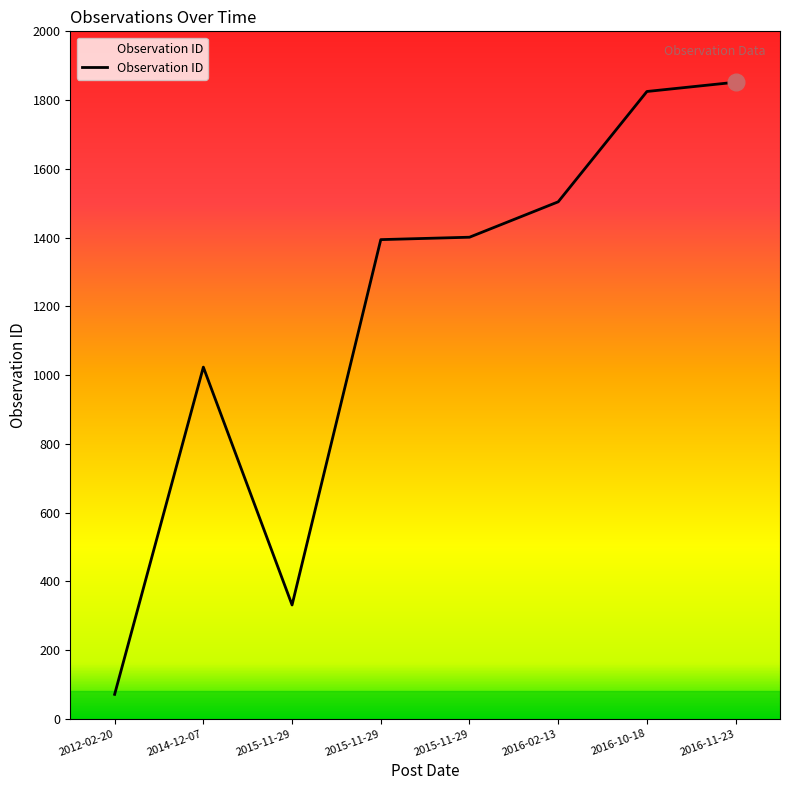

List the labels in order of value, smallest first.

2012-02-20, 2015-11-29, 2014-12-07, 2015-11-29, 2015-11-29, 2016-02-13, 2016-10-18, 2016-11-23